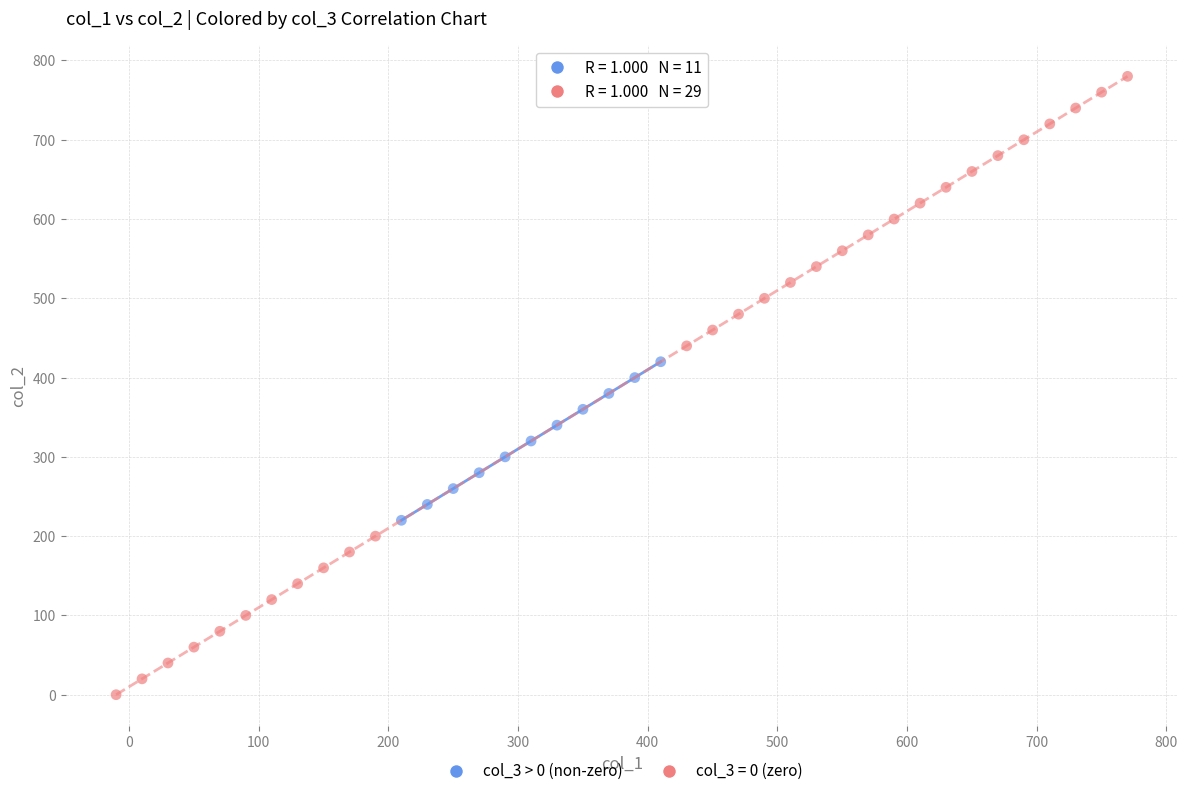

Which series has the widest spread of Y values?

col_3 = 0 (zero)